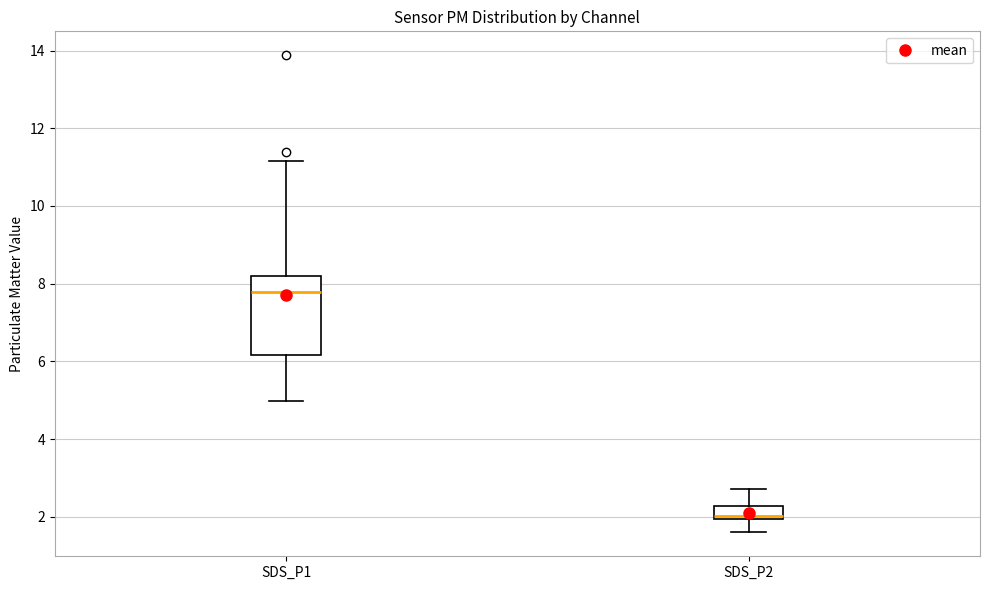

Which box is the tallest, from its lower edge to its upper edge?

SDS_P1